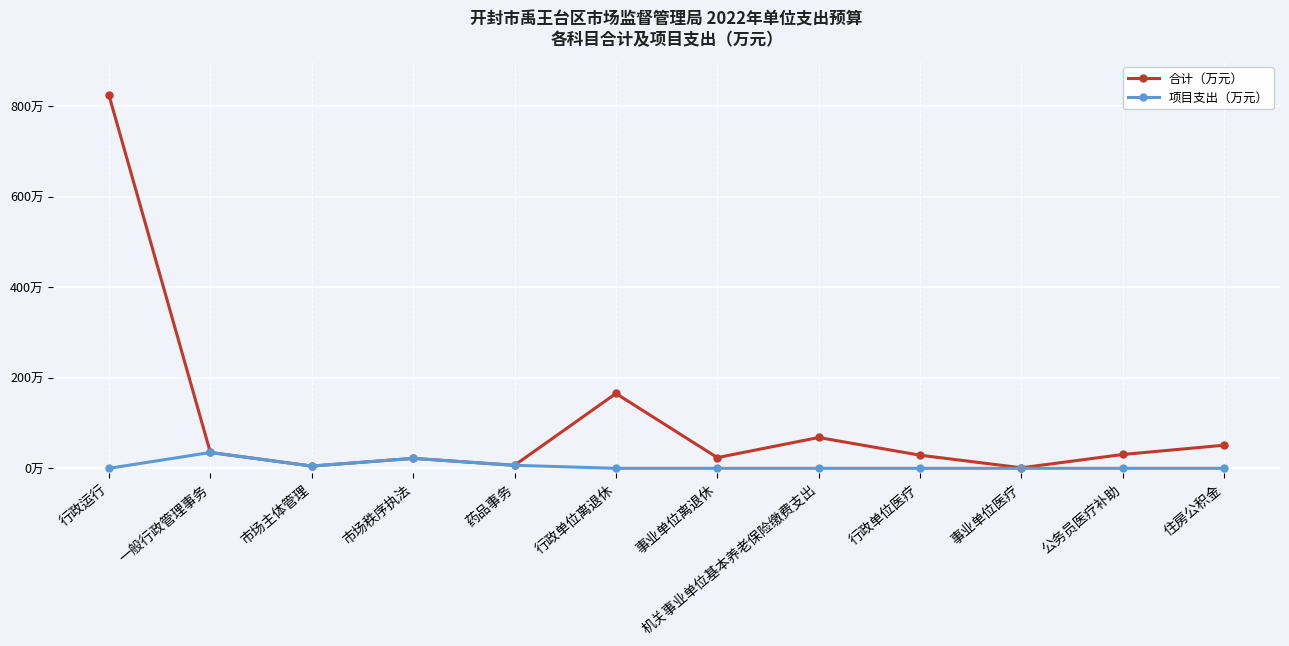

Which series has the widest spread of values?

合计（万元）